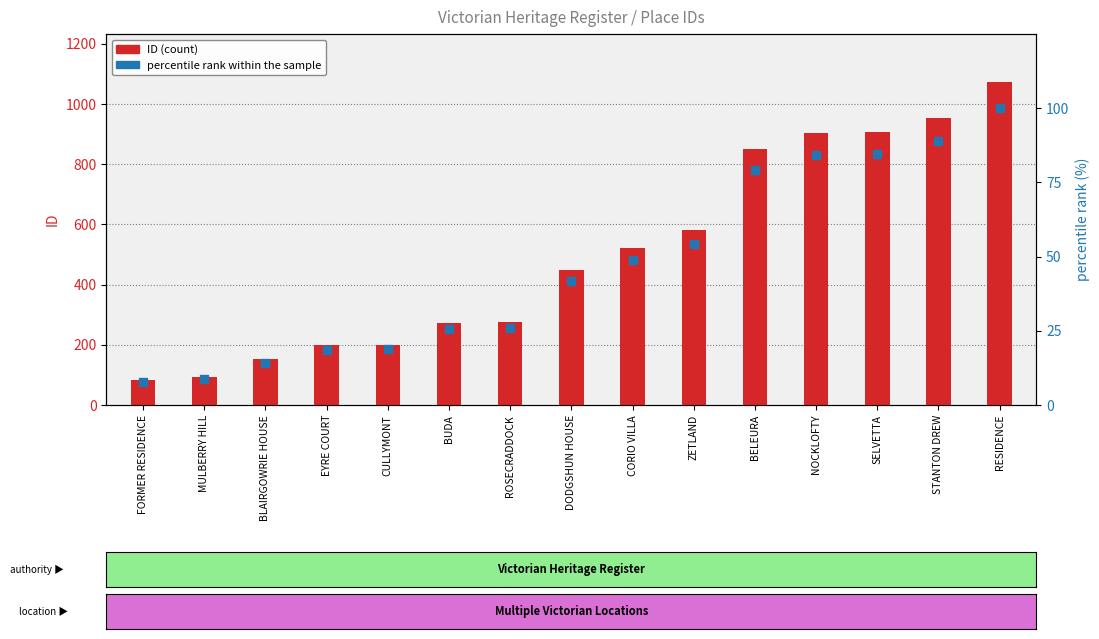

Which series has the largest total across all categories?

ID (count)